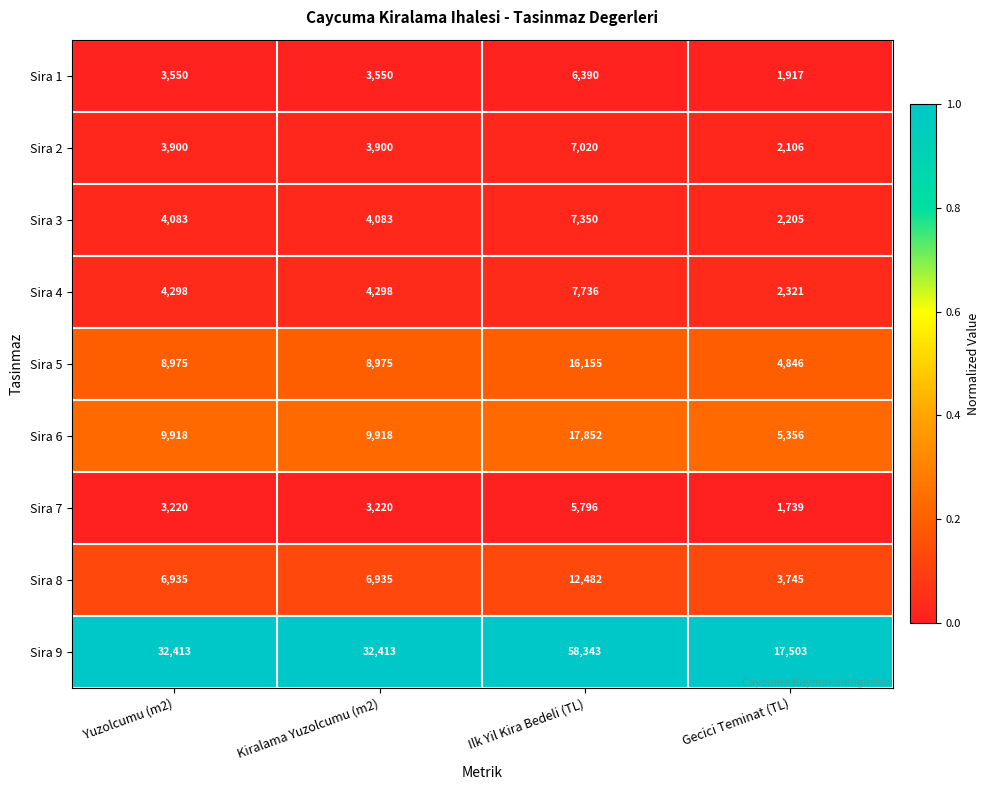

Which series has the largest total across all categories?

Sira 9